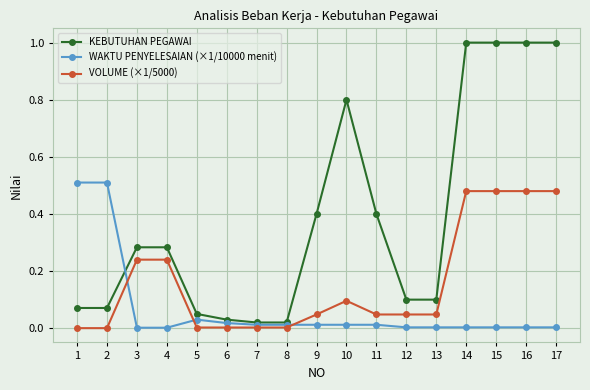

What is the value of the KEBUTUHAN PEGAWAI point at the 15th from the left?

1.0